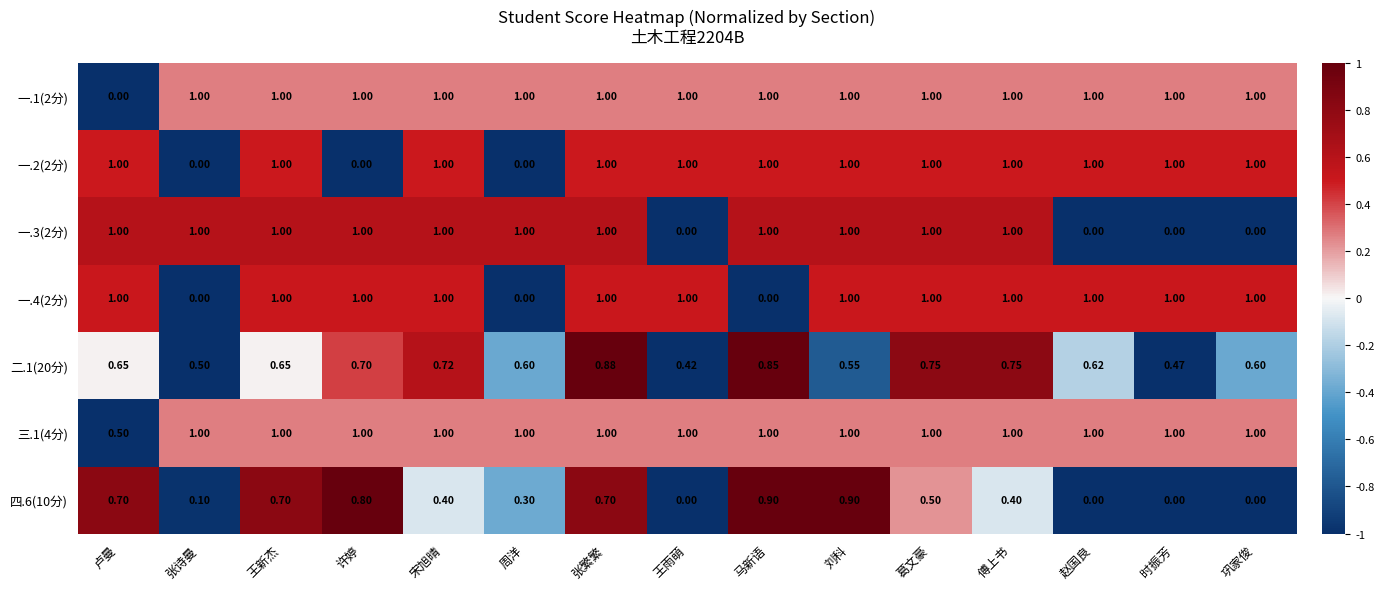

At which label is 三.1(4分) closest to 0?

卢曼